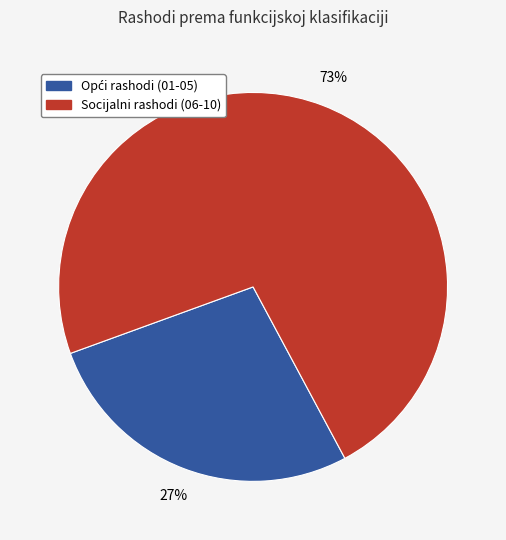

To the nearest percent, what is the average slice percentage?

50%